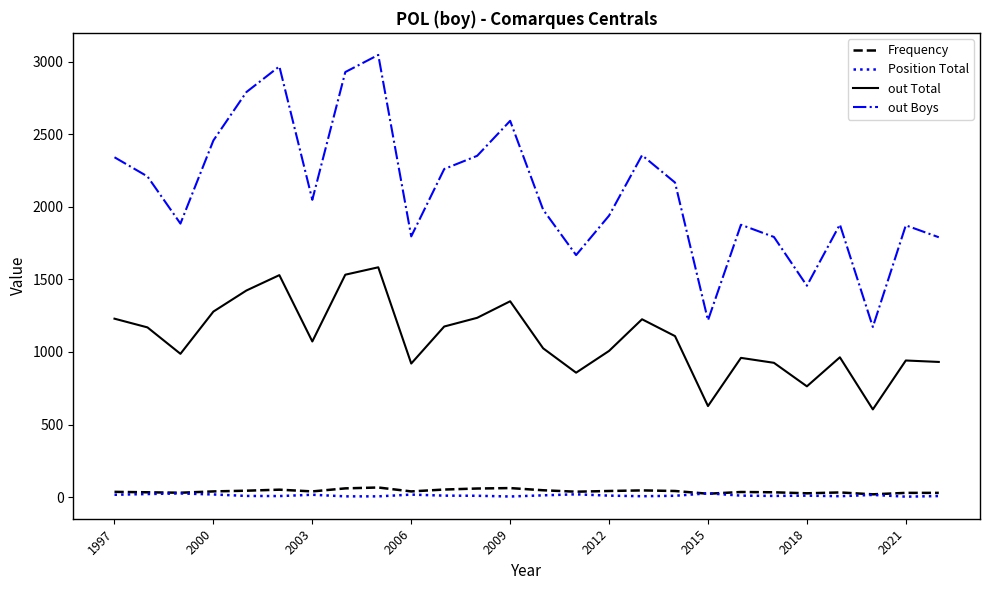

True or false: out Total and out Boys cross at least once.

False